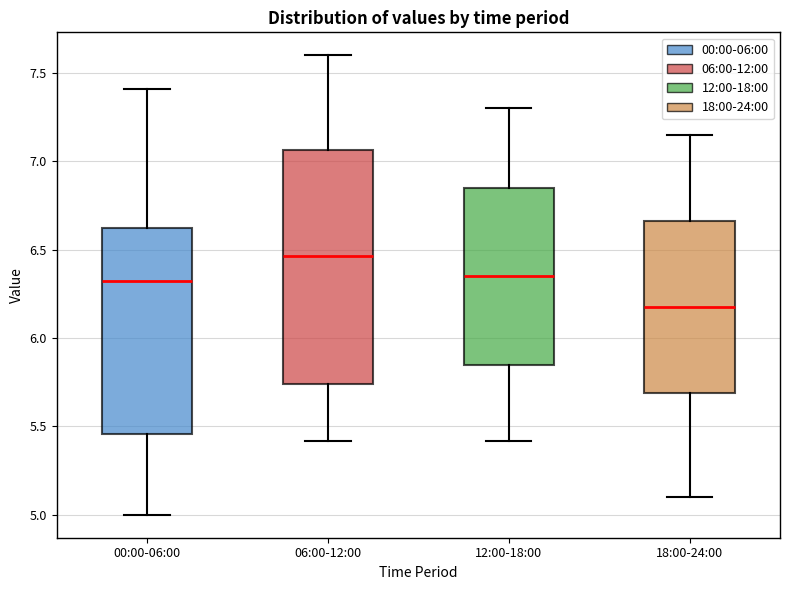

Which box is the tallest, from its lower edge to its upper edge?

06:00-12:00